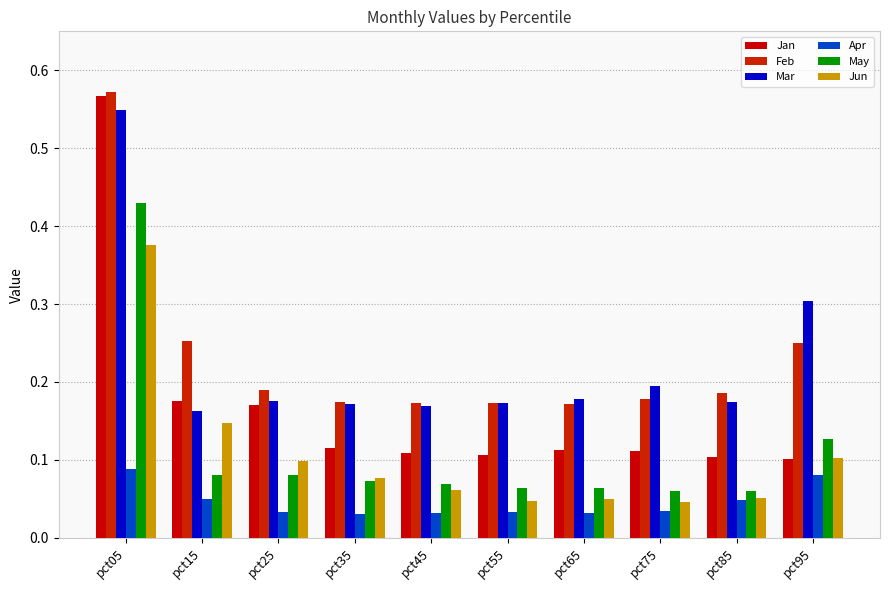

What is the greatest value displayed?

0.6